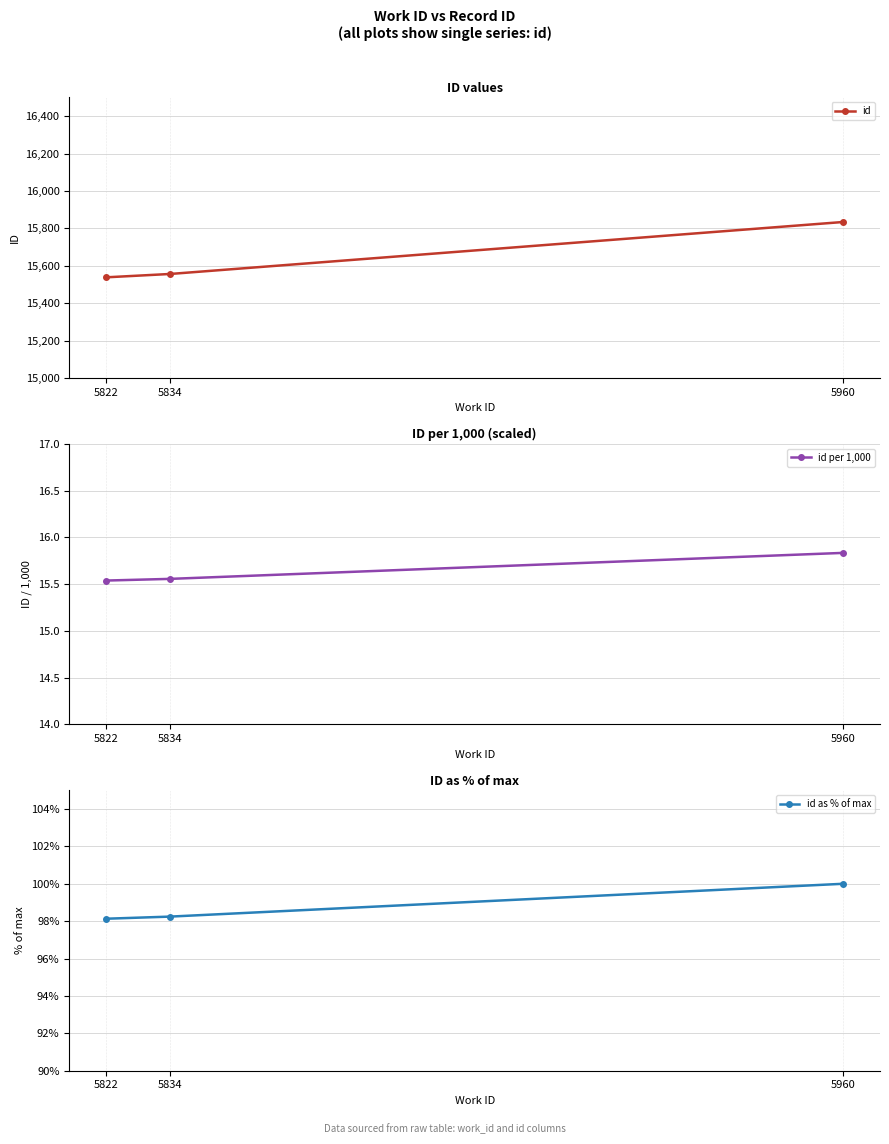

Which has a higher value, 5822 or 5834?

5834